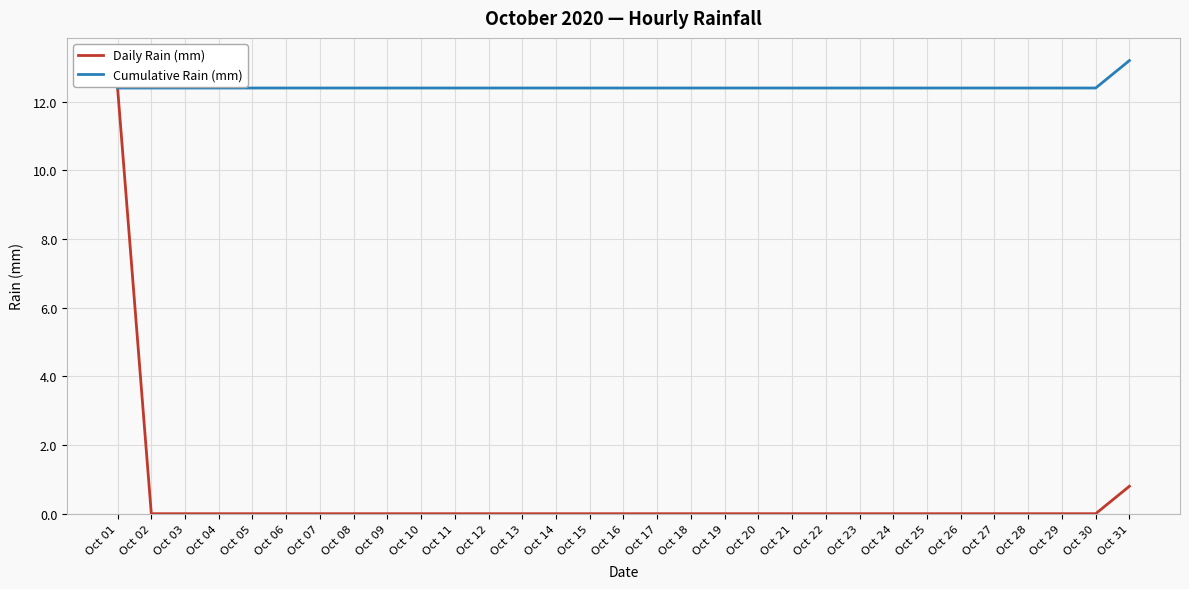

What is the highest value of the Cumulative Rain (mm) series?

13.2